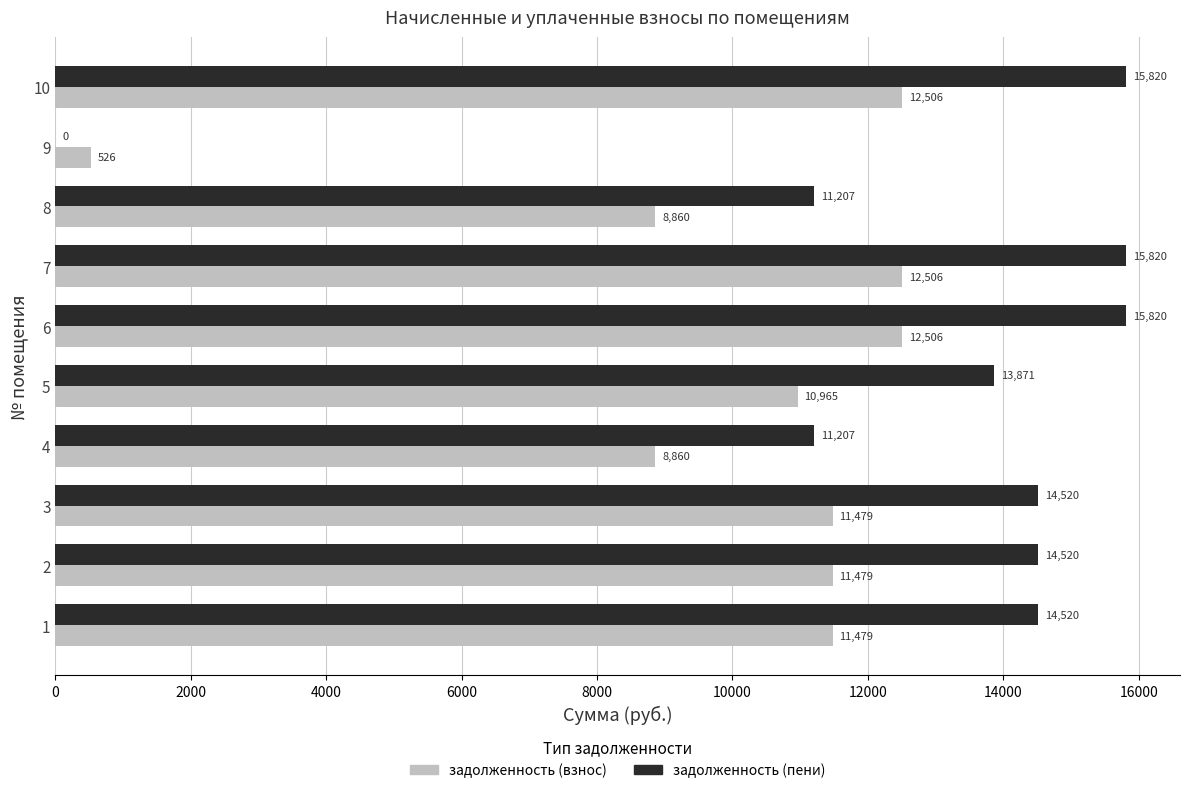

Which series has the largest total across all categories?

задолженность (пени)